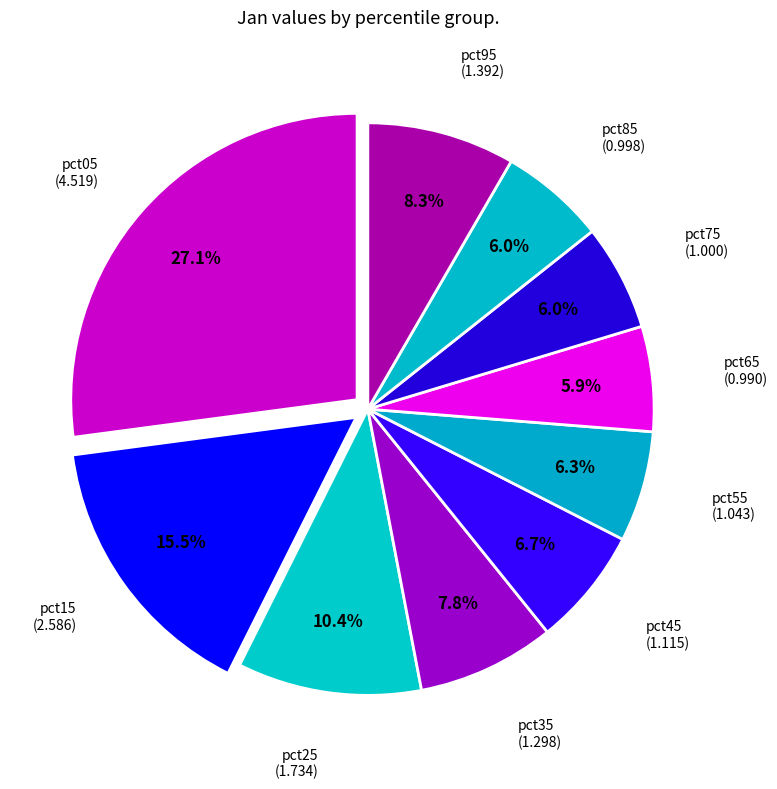

Which slice is the largest?

pct05